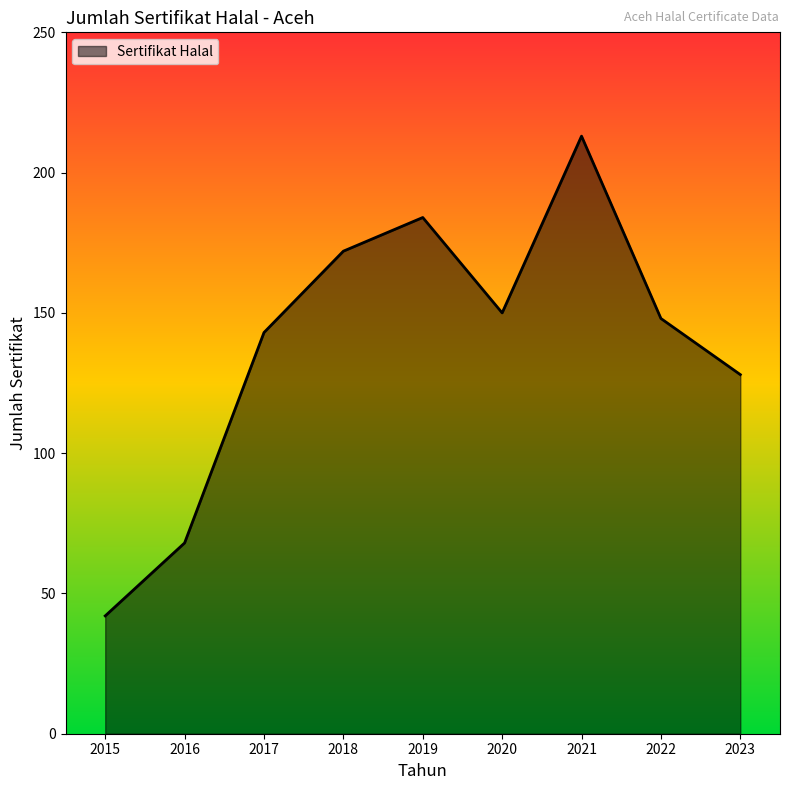

Where does the data first go above 148?

2018